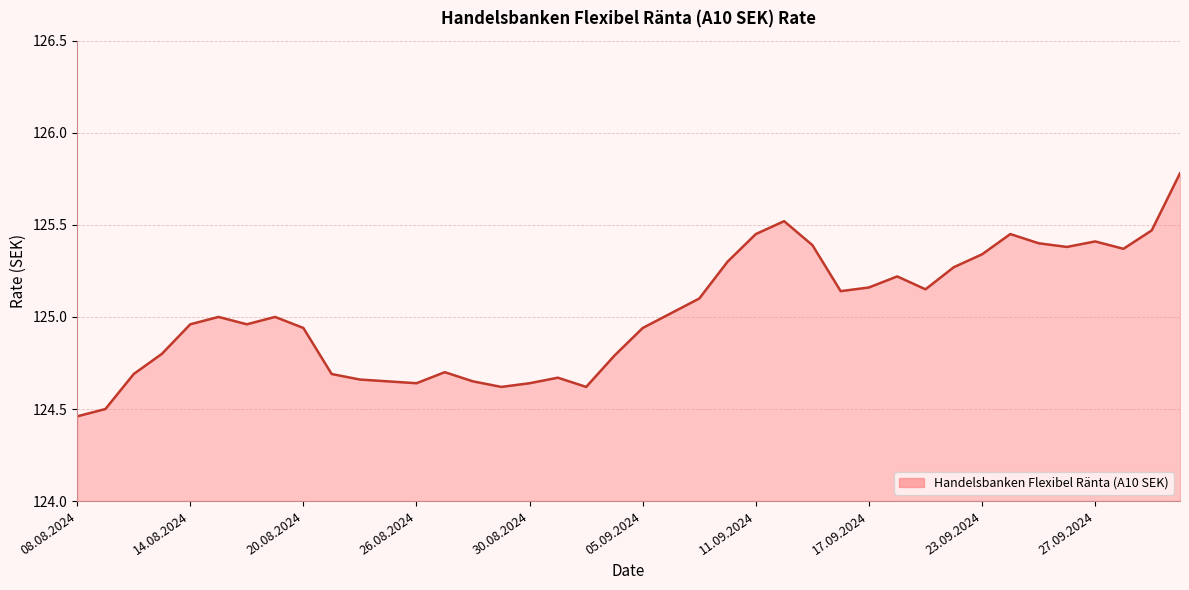

What is the greatest value displayed?

125.8